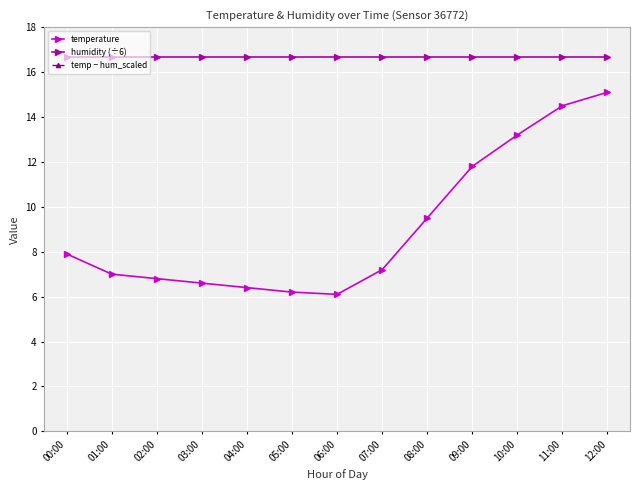

Reading right to left, transcribe all the data shown in this chart.

temperature: 15.1	14.5	13.2	11.8	9.5	7.2	6.1	6.2	6.4	6.6	6.8	7.0	7.9
humidity (÷6): 16.7	16.7	16.7	16.7	16.7	16.7	16.7	16.7	16.7	16.7	16.7	16.7	16.7
temp − hum_scaled: -1.6	-2.2	-3.5	-4.9	-7.2	-9.5	-10.6	-10.5	-10.3	-10.1	-9.9	-9.7	-8.8